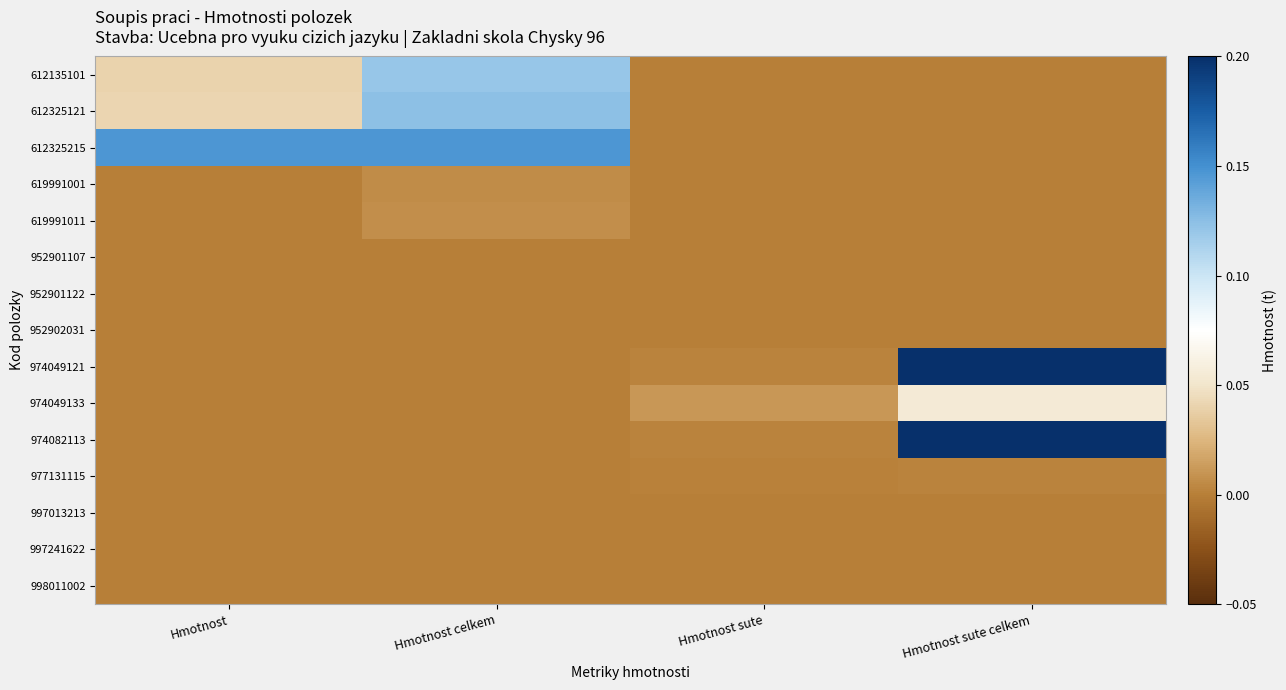

Reading left to right, list all the values displayed in this chart.

612135101: Hmotnost=0.0	Hmotnost celkem=0.1	Hmotnost sute=0.0	Hmotnost sute celkem=0.0
612325121: Hmotnost=0.0	Hmotnost celkem=0.1	Hmotnost sute=0.0	Hmotnost sute celkem=0.0
612325215: Hmotnost=0.1	Hmotnost celkem=0.1	Hmotnost sute=0.0	Hmotnost sute celkem=0.0
619991001: Hmotnost=0.0	Hmotnost celkem=0.0	Hmotnost sute=0.0	Hmotnost sute celkem=0.0
619991011: Hmotnost=0.0	Hmotnost celkem=0.0	Hmotnost sute=0.0	Hmotnost sute celkem=0.0
952901107: Hmotnost=0.0	Hmotnost celkem=0.0	Hmotnost sute=0.0	Hmotnost sute celkem=0.0
952901122: Hmotnost=0.0	Hmotnost celkem=0.0	Hmotnost sute=0.0	Hmotnost sute celkem=0.0
952902031: Hmotnost=0.0	Hmotnost celkem=0.0	Hmotnost sute=0.0	Hmotnost sute celkem=0.0
974049121: Hmotnost=0.0	Hmotnost celkem=0.0	Hmotnost sute=0.0	Hmotnost sute celkem=0.2
974049133: Hmotnost=0.0	Hmotnost celkem=0.0	Hmotnost sute=0.0	Hmotnost sute celkem=0.1
974082113: Hmotnost=0.0	Hmotnost celkem=0.0	Hmotnost sute=0.0	Hmotnost sute celkem=0.2
977131115: Hmotnost=0.0	Hmotnost celkem=0.0	Hmotnost sute=0.0	Hmotnost sute celkem=0.0
997013213: Hmotnost=0.0	Hmotnost celkem=0.0	Hmotnost sute=0.0	Hmotnost sute celkem=0.0
997241622: Hmotnost=0.0	Hmotnost celkem=0.0	Hmotnost sute=0.0	Hmotnost sute celkem=0.0
998011002: Hmotnost=0.0	Hmotnost celkem=0.0	Hmotnost sute=0.0	Hmotnost sute celkem=0.0